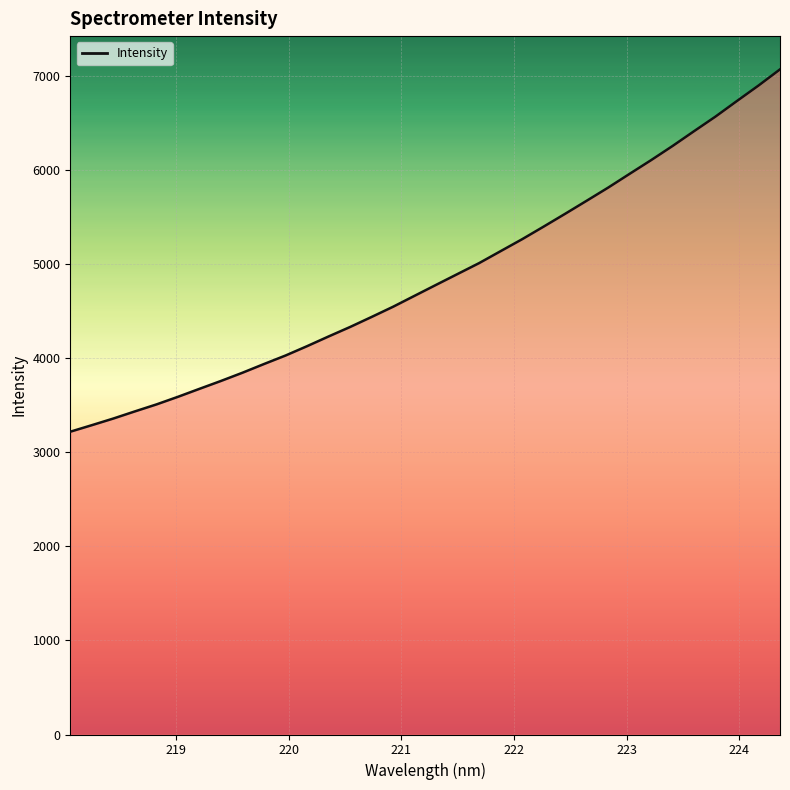

What is the greatest value displayed?

7072.2